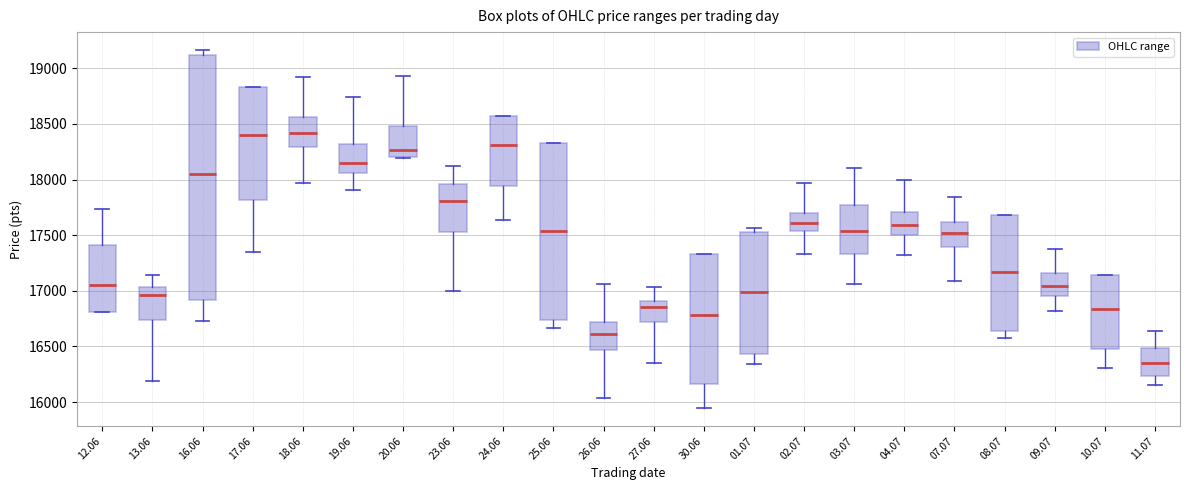

Reading left to right, transcribe this box plot: for each box, give where its median line is, the range the box spans, and where its two whiskers end, as read against the y-axis. The values are not printed on the chart, so give them approximately, as read against the axis.

12.06: median 17050, box 16800 to 17400, whiskers 16800 to 17750
13.06: median 16950, box 16750 to 17050, whiskers 16200 to 17150
16.06: median 18050, box 16900 to 19100, whiskers 16750 to 19150
17.06: median 18400, box 17800 to 18850, whiskers 17350 to 18850
18.06: median 18400, box 18300 to 18550, whiskers 17950 to 18950
19.06: median 18150, box 18050 to 18300, whiskers 17900 to 18750
20.06: median 18250, box 18200 to 18500, whiskers 18200 to 18950
23.06: median 17800, box 17550 to 17950, whiskers 17000 to 18100
24.06: median 18300, box 17950 to 18550, whiskers 17650 to 18550
25.06: median 17550, box 16750 to 18350, whiskers 16650 to 18350
26.06: median 16600, box 16450 to 16700, whiskers 16050 to 17050
27.06: median 16850, box 16700 to 16900, whiskers 16350 to 17050
30.06: median 16800, box 16150 to 17350, whiskers 15950 to 17350
01.07: median 17000, box 16450 to 17550, whiskers 16350 to 17550 (just above the box's upper edge)
02.07: median 17600, box 17550 to 17700, whiskers 17350 to 17950
03.07: median 17550, box 17350 to 17750, whiskers 17050 to 18100
04.07: median 17600, box 17500 to 17700, whiskers 17300 to 18000
07.07: median 17500, box 17400 to 17600, whiskers 17100 to 17850
08.07: median 17150, box 16650 to 17700, whiskers 16600 to 17700
09.07: median 17050, box 16950 to 17150, whiskers 16800 to 17400
10.07: median 16850, box 16450 to 17150, whiskers 16300 to 17150
11.07: median 16350, box 16250 to 16500, whiskers 16150 to 16650